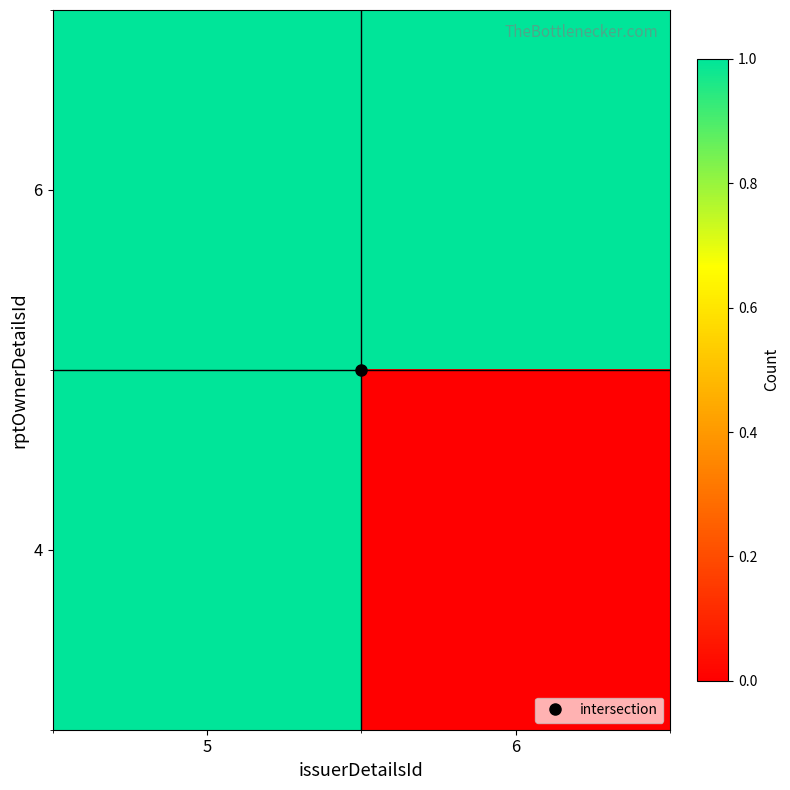

Reading left to right, extract all data points from this chart.

6: 5=1	6=1
4: 5=1	6=0